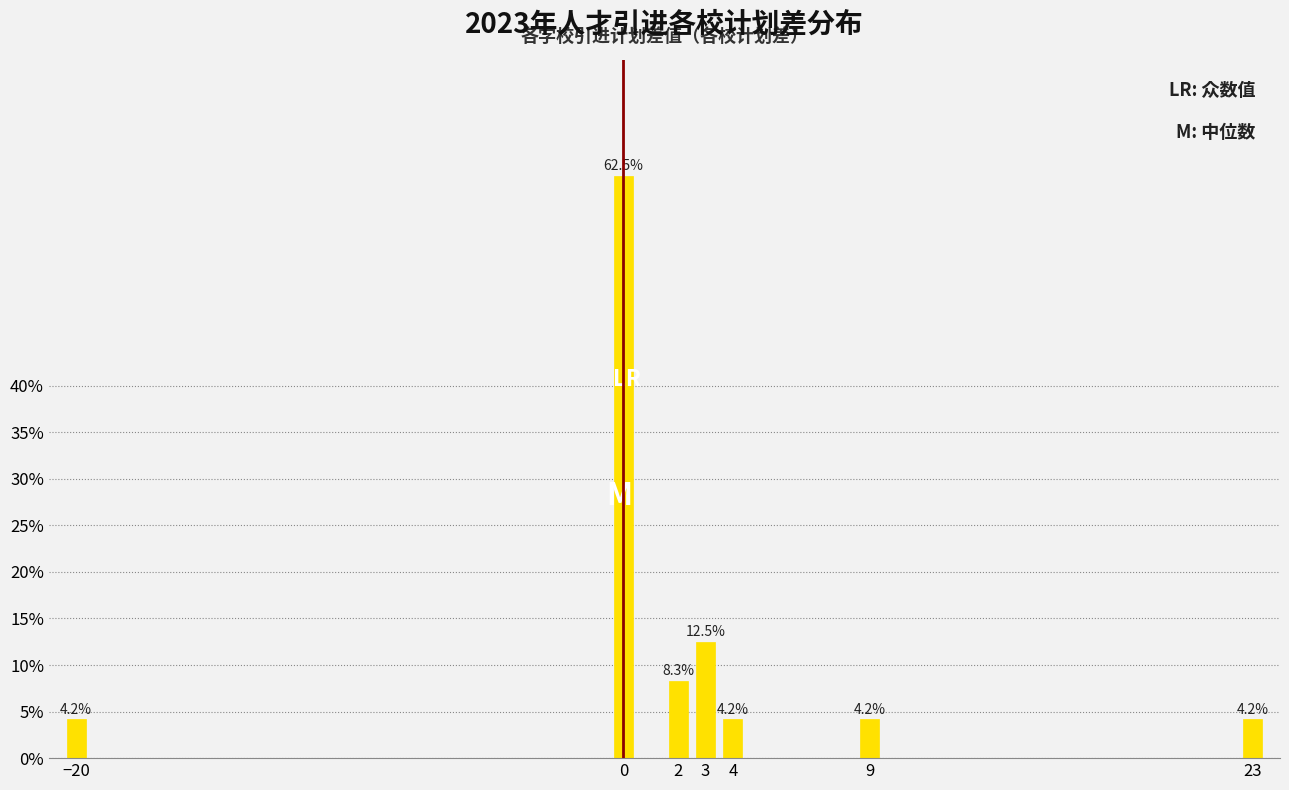

Reading left to right, transcribe all the data shown in this chart.

−20=4.2	0=62.5	2=8.3	3=12.5	4=4.2	9=4.2	23=4.2